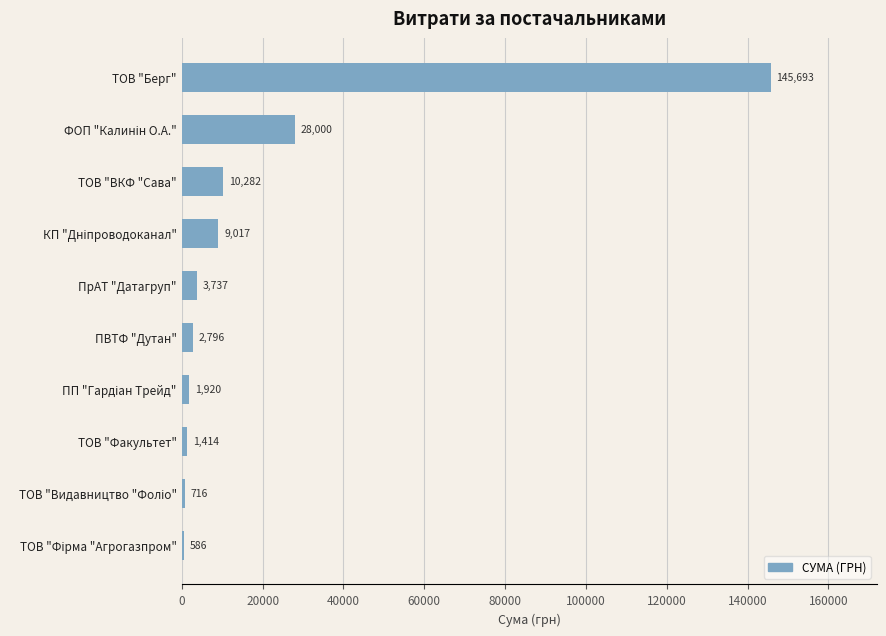

How many bars are there in total?

10